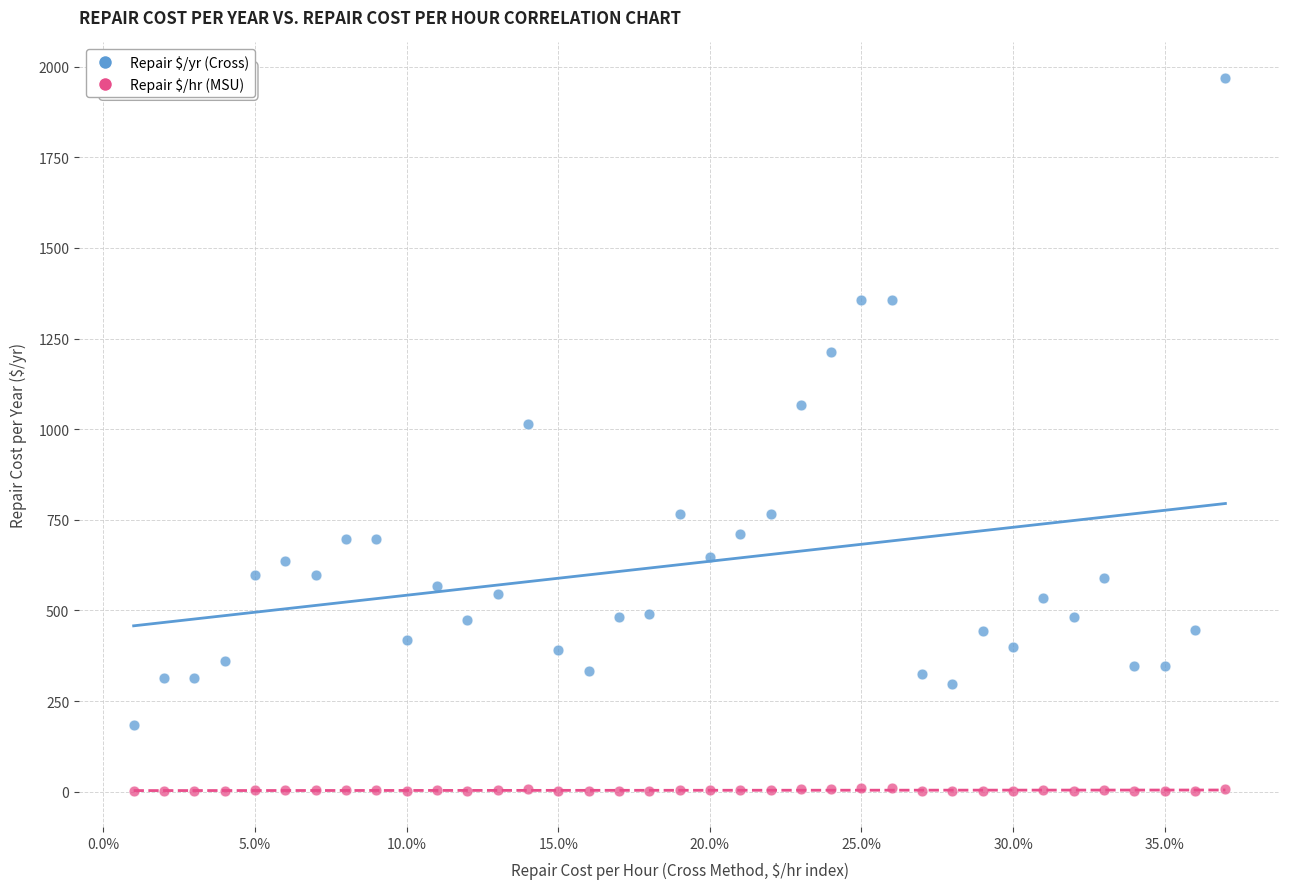

What are all the series names shown in the legend?

Repair $/yr (Cross), Repair $/hr (MSU)